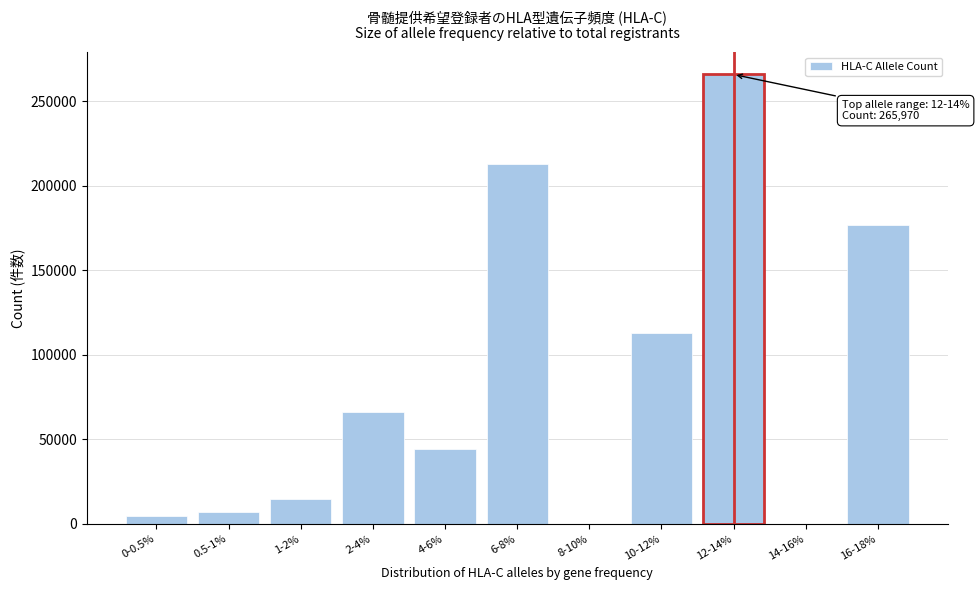

Reading left to right, list all the values displayed in this chart.

0-0.5%=4387	0.5-1%=6989	1-2%=14831	2-4%=66336	4-6%=44337	6-8%=213109	8-10%=0	10-12%=113015	12-14%=265970	14-16%=0	16-18%=176644